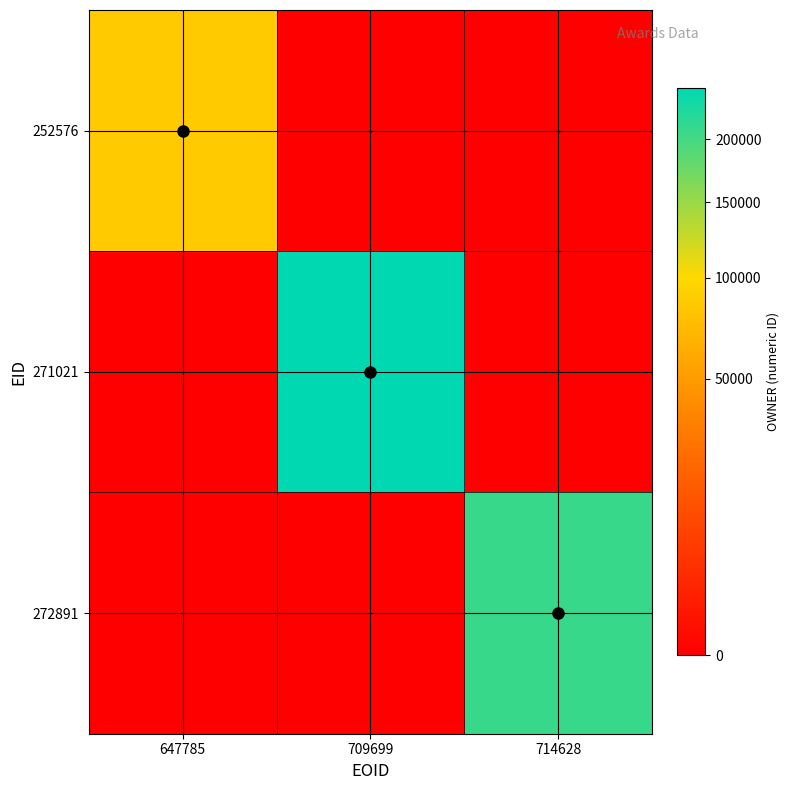

Count the number of data series in this chart.

3